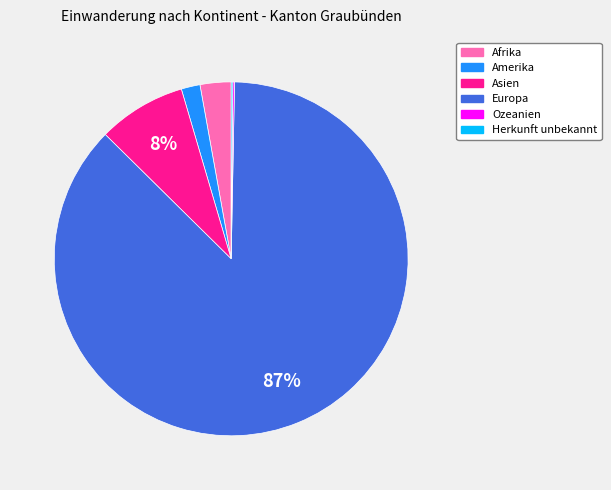

To the nearest percent, what percentage of the pie is Afrika?

3%